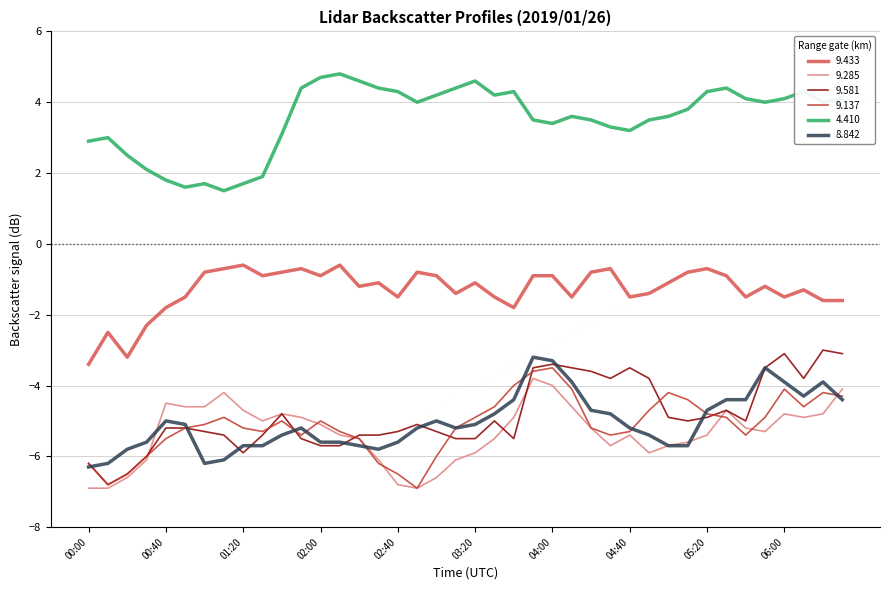

What is the smallest value displayed?

-6.9